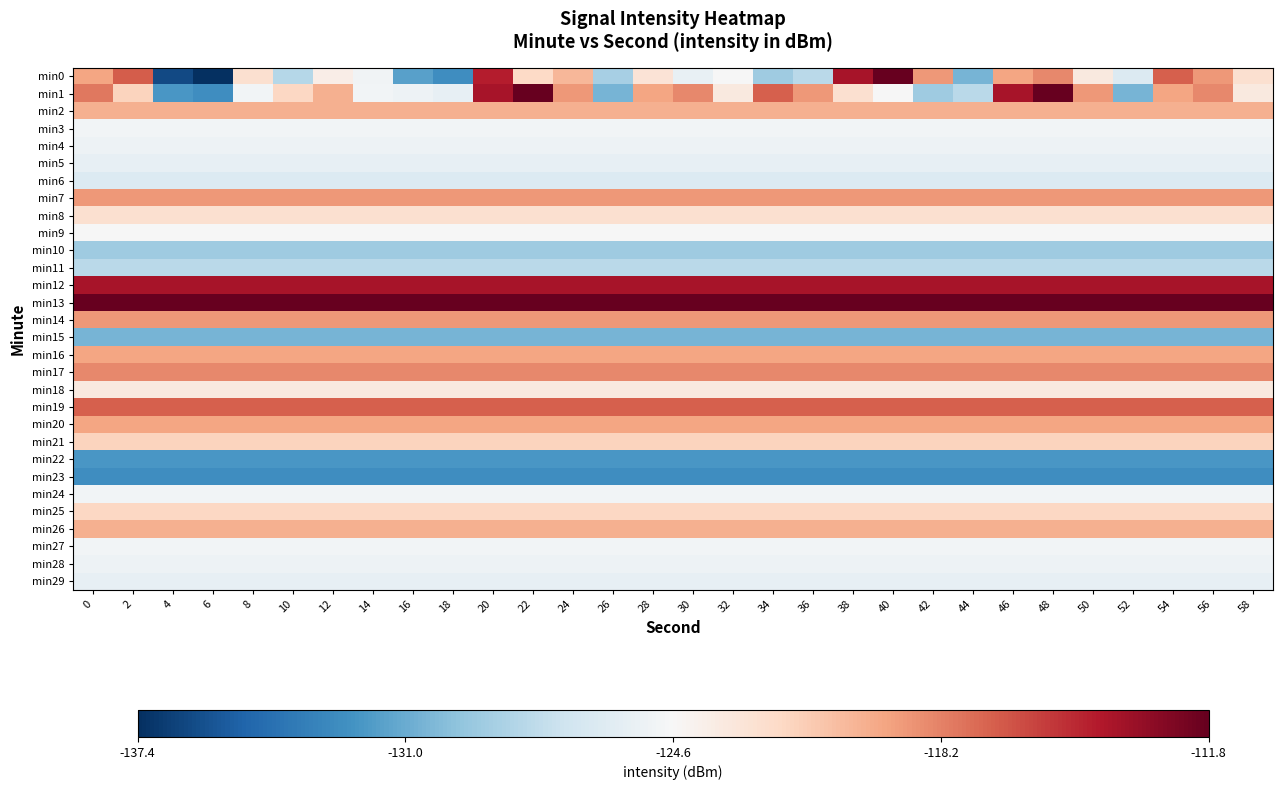

At 38, list the series in order from largest to smallest.

min13, min0, min12, min19, min17, min14, min7, min20, min16, min2, min26, min21, min25, min1, min8, min18, min9, min24, min3, min27, min4, min28, min5, min29, min6, min11, min10, min15, min22, min23